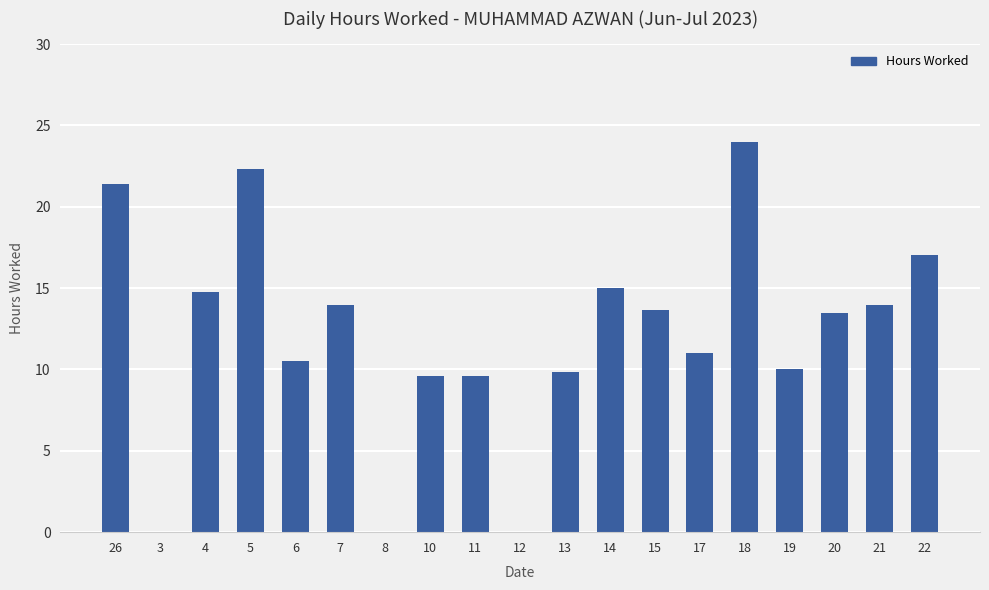

Which label corresponds to the largest value in the chart?

18